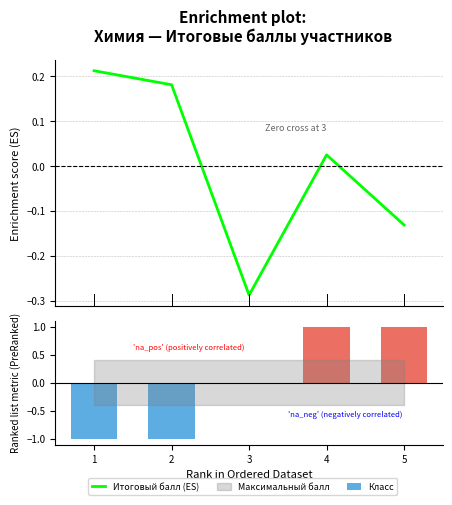

True or false: Класс has a value of 0.0 at 3.

True